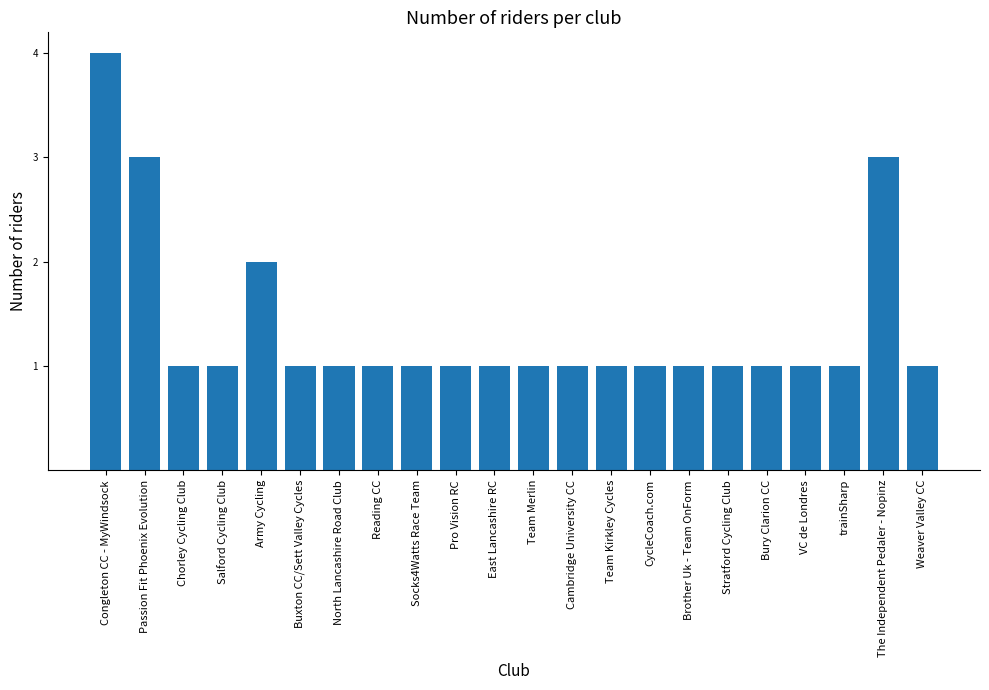

Reading left to right, list all the values displayed in this chart.

Congleton CC - MyWindsock=4	Passion Fit Phoenix Evolution=3	Chorley Cycling Club=1	Salford Cycling Club=1	Army Cycling=2	Buxton CC/Sett Valley Cycles=1	North Lancashire Road Club=1	Reading CC=1	Socks4Watts Race Team=1	Pro Vision RC=1	East Lancashire RC=1	Team Merlin=1	Cambridge University CC=1	Team Kirkley Cycles=1	CycleCoach.com=1	Brother Uk - Team OnForm=1	Stratford Cycling Club=1	Bury Clarion CC=1	VC de Londres=1	trainSharp=1	The Independent Pedaler - Nopinz=3	Weaver Valley CC=1